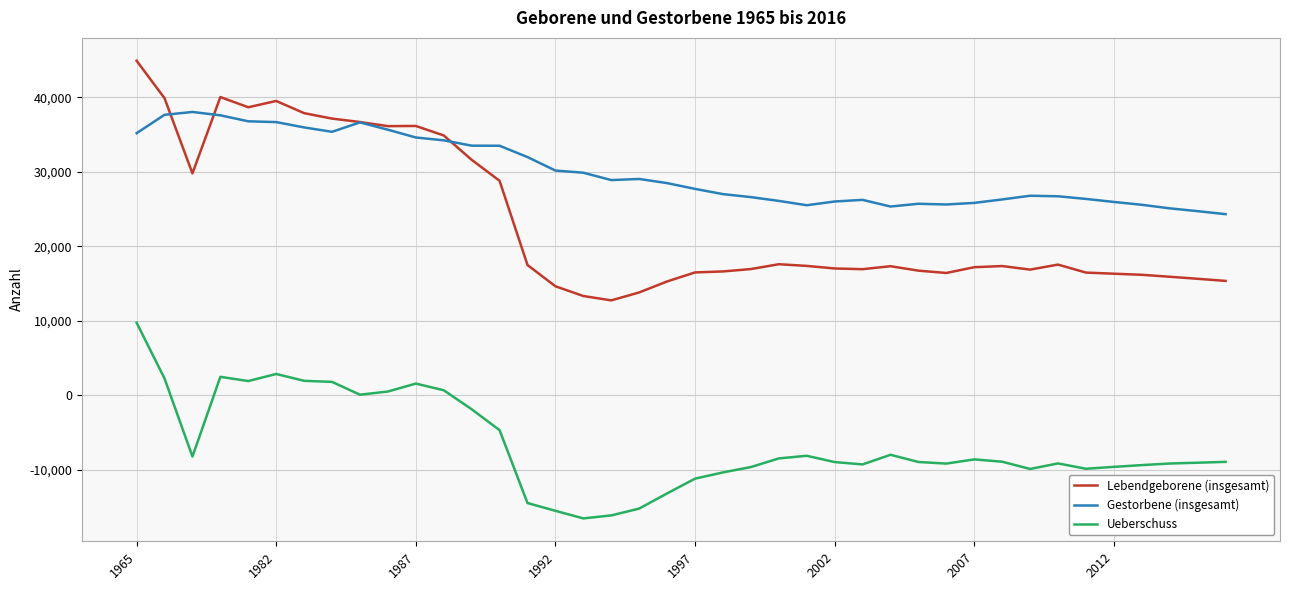

What is the minimum value for Lebendgeborene (insgesamt)?

12721